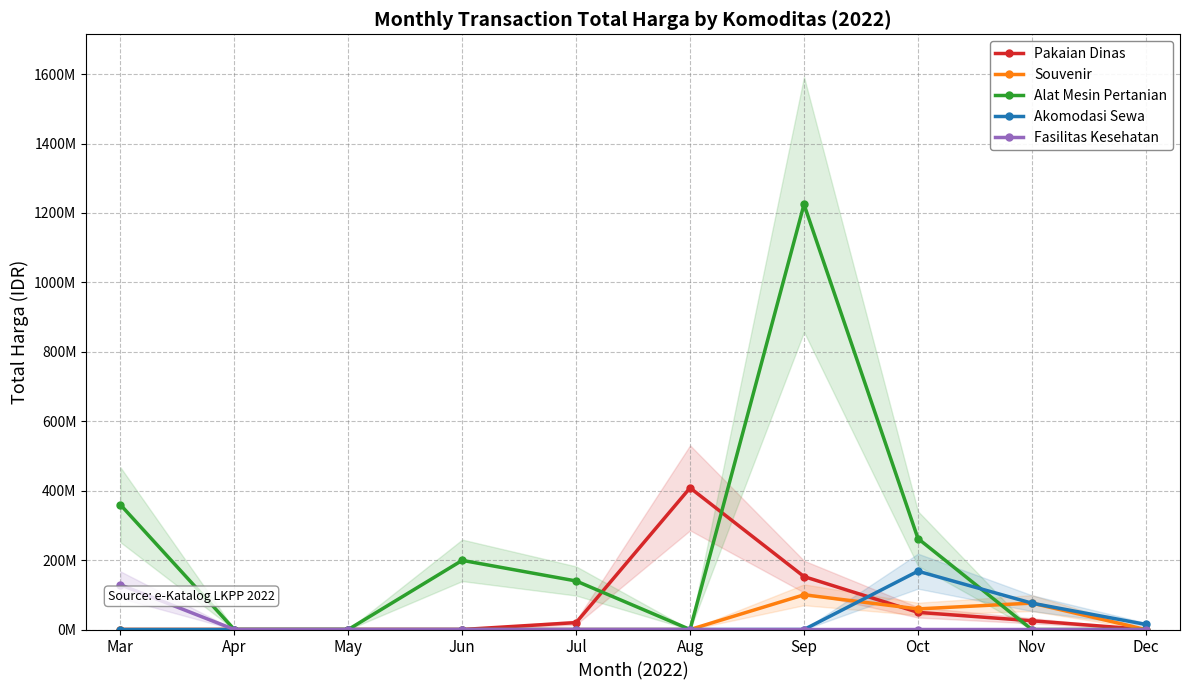

How many times do Akomodasi Sewa and Pakaian Dinas cross each other?

1